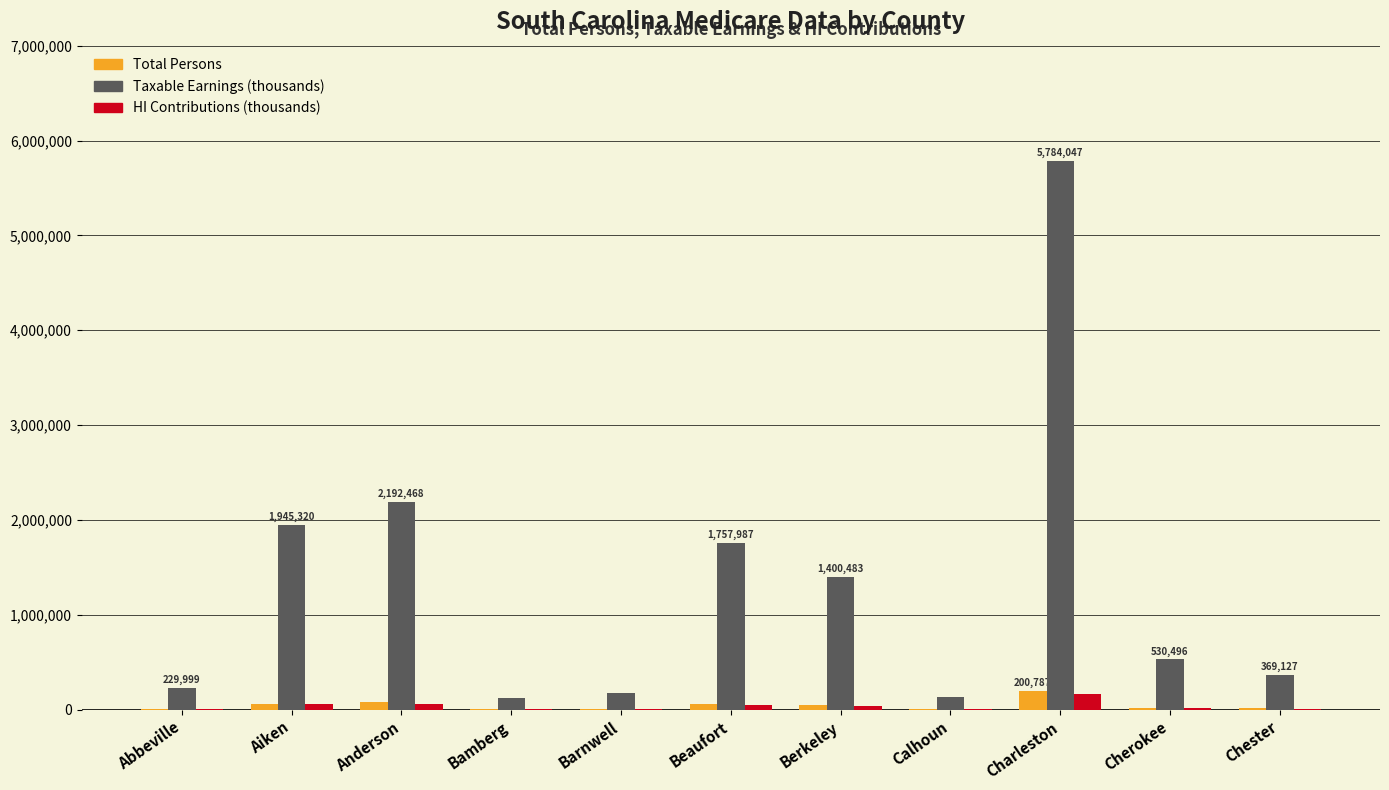

At which category does the chart reach its peak across all series?

Charleston